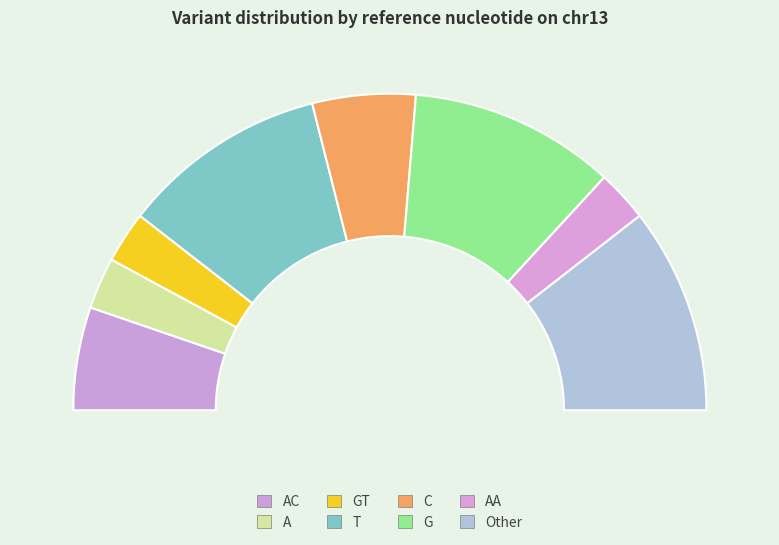

The C slice represents 11% of the pie. True or false?

True